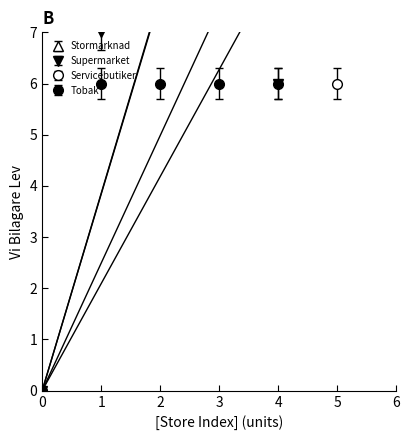

True or false: Supermarket has a value of 7 at 1.

True